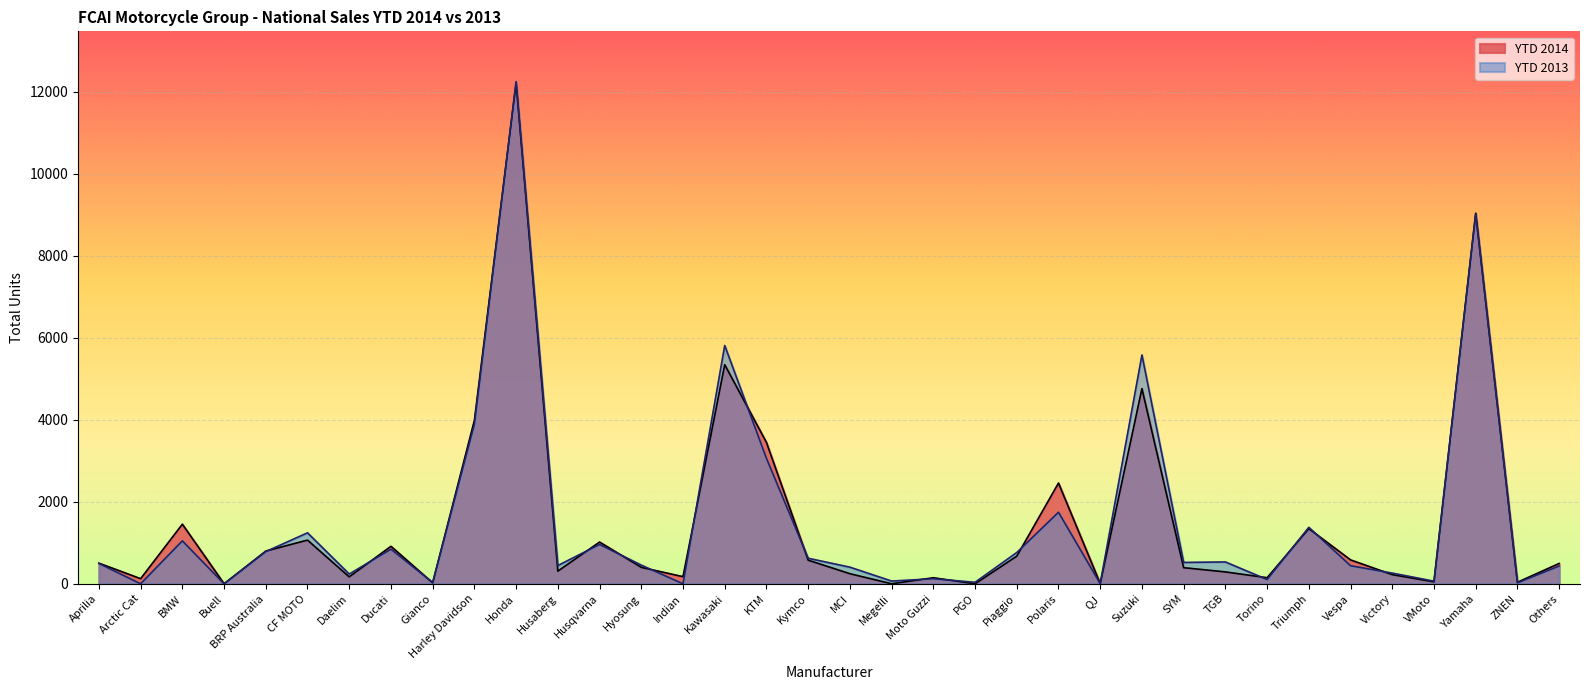

How many interior local peaks does the YTD 2013 series have?

12